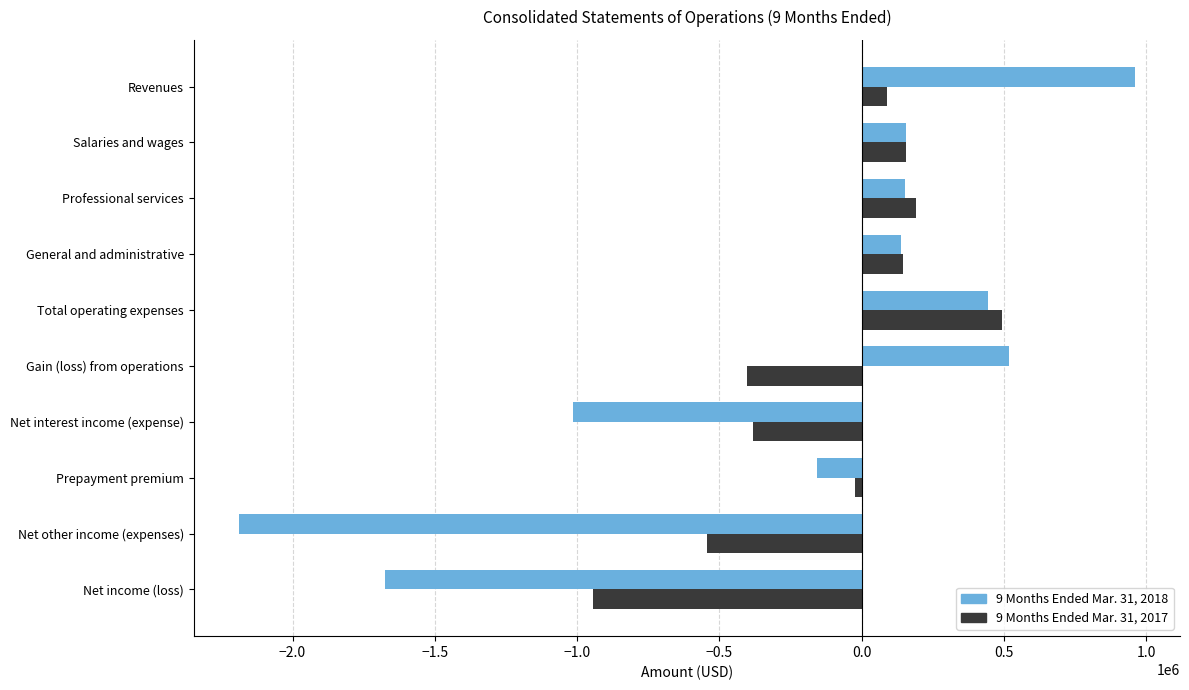

Which series has the widest spread of values?

9 Months Ended Mar. 31, 2018